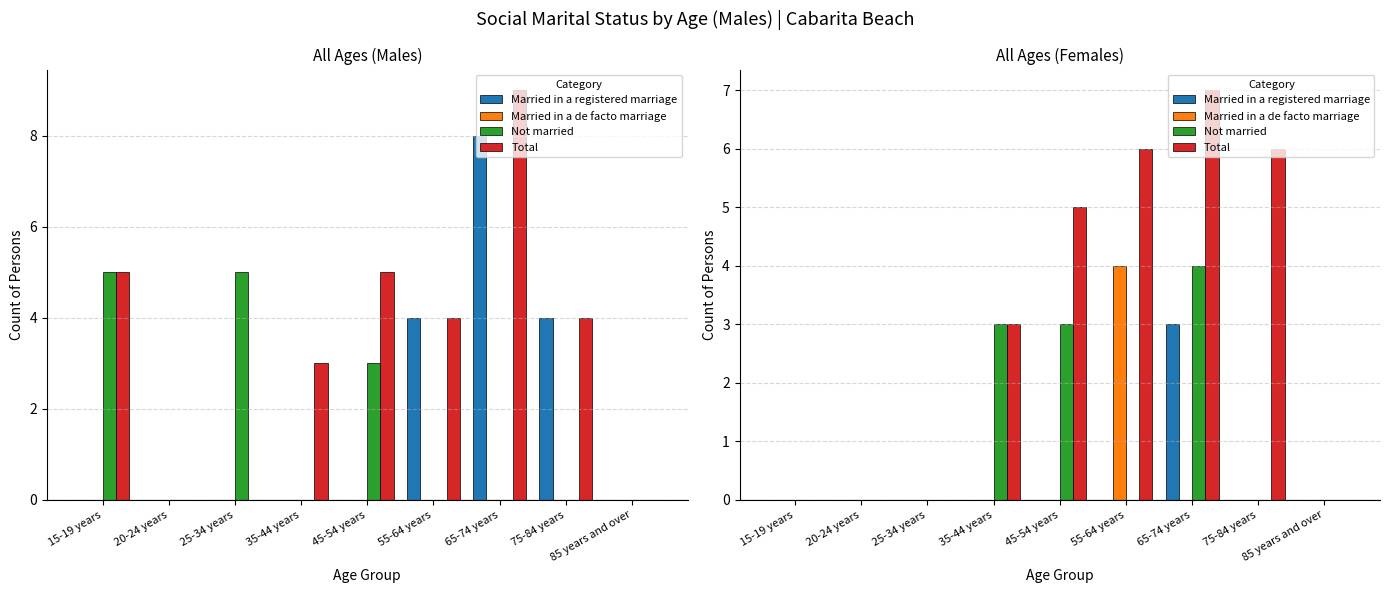

What is the spread (max minus min) of values at 75-84 years?

6